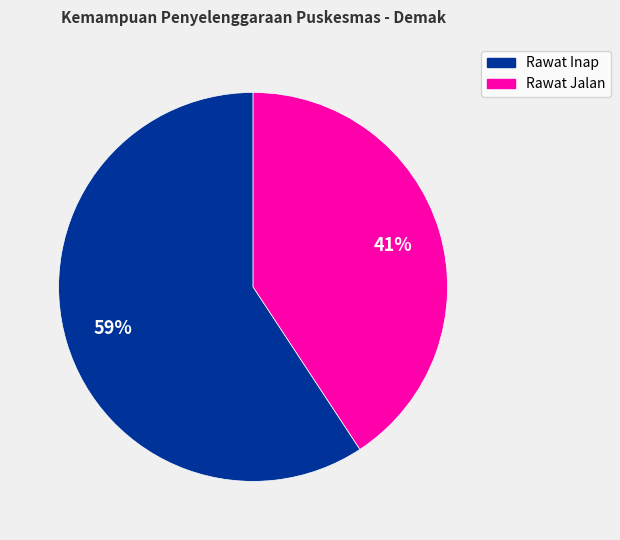

To the nearest percent, what is the average slice percentage?

50%